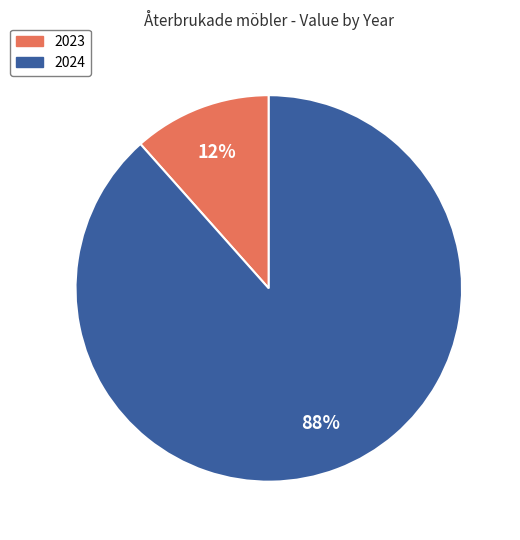

Which slice is the smallest?

2023